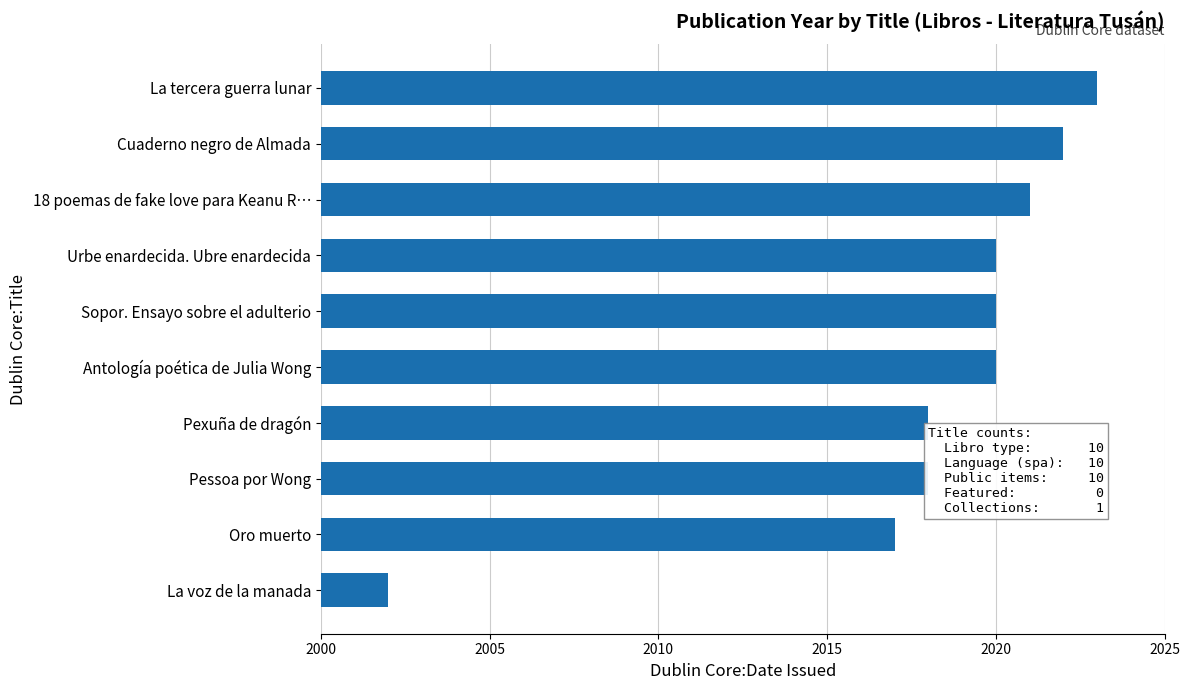

What is the change in value from Pexuña de dragón to Sopor. Ensayo sobre el adulterio?

+2